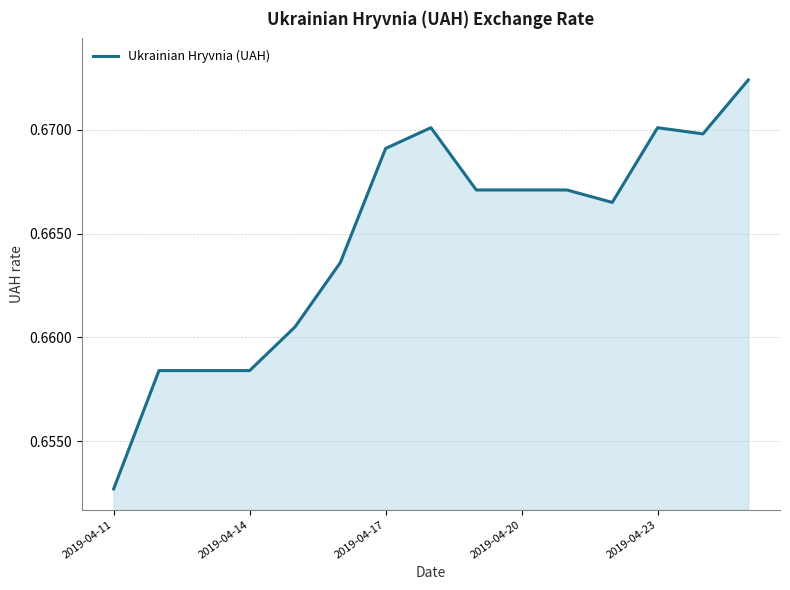

Reading left to right, what are all the values shown in this chart?

0.7	0.7	0.7	0.7	0.7	0.7	0.7	0.7	0.7	0.7	0.7	0.7	0.7	0.7	0.7